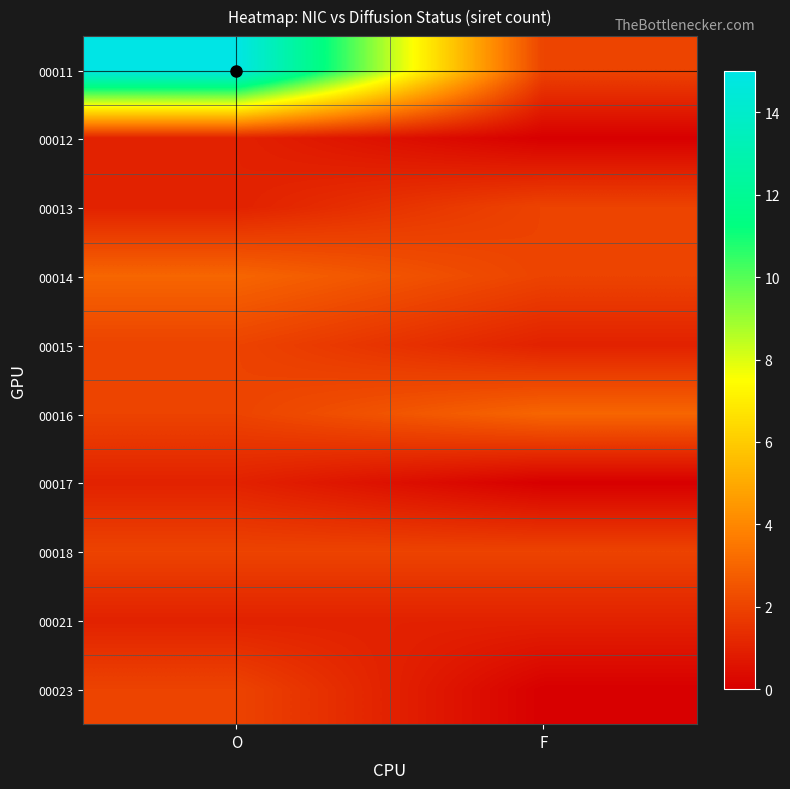

Rank the series by their maximum value, from lowest to highest.

00012, 00017, 00021, 00013, 00015, 00018, 00023, 00014, 00016, 00011